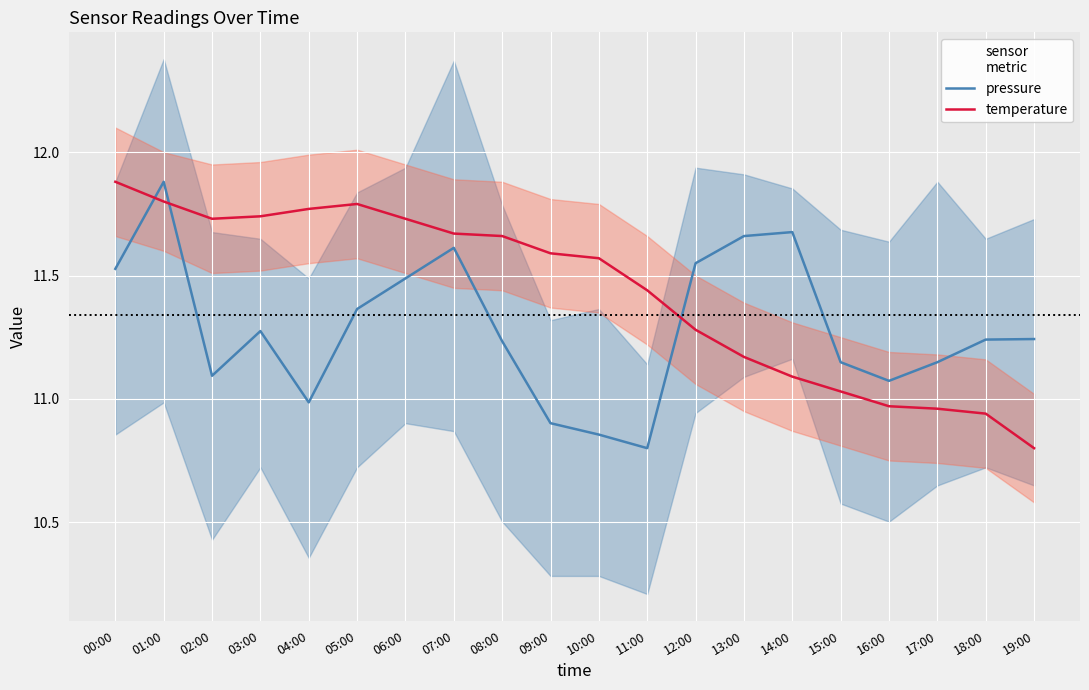

Which category has the highest value across all series?

01:00